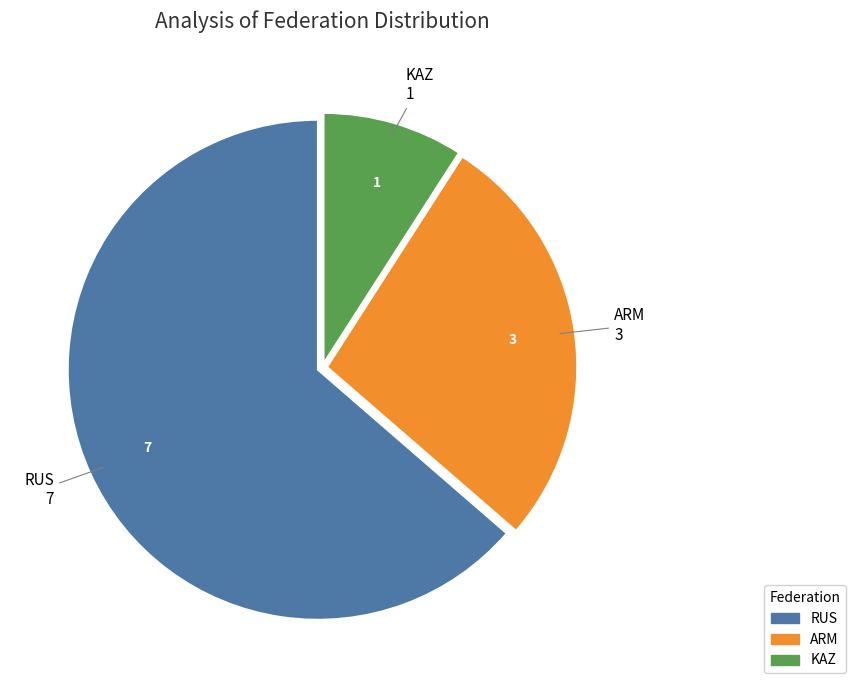

Which category has the biggest portion of the pie?

RUS